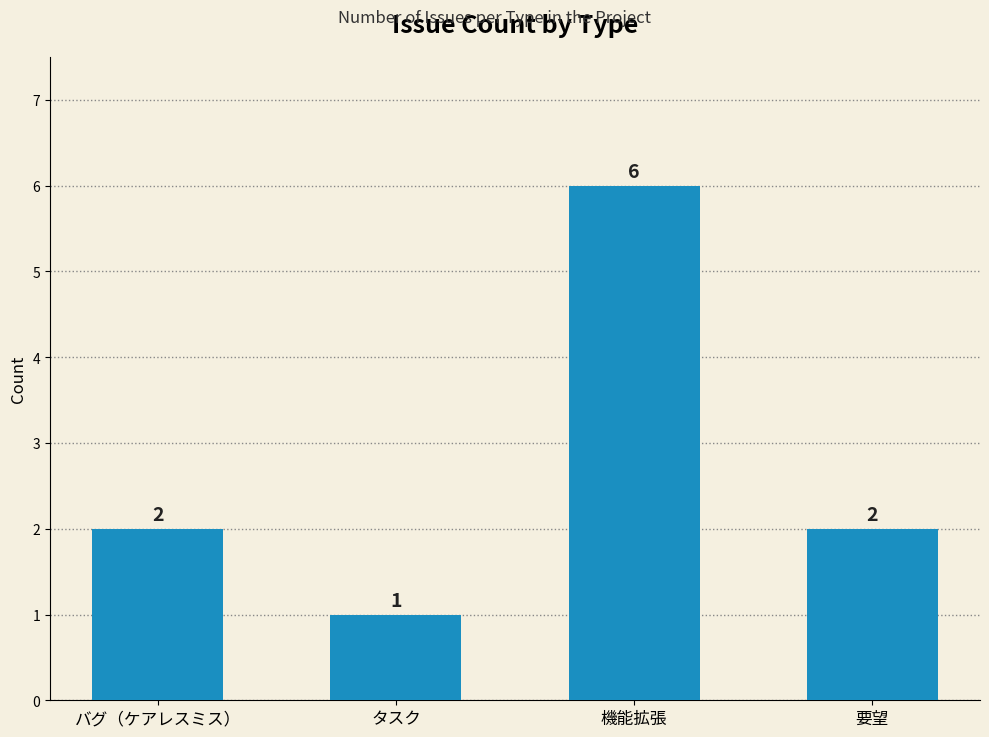

What is the label of the 2nd bar from the left?

タスク